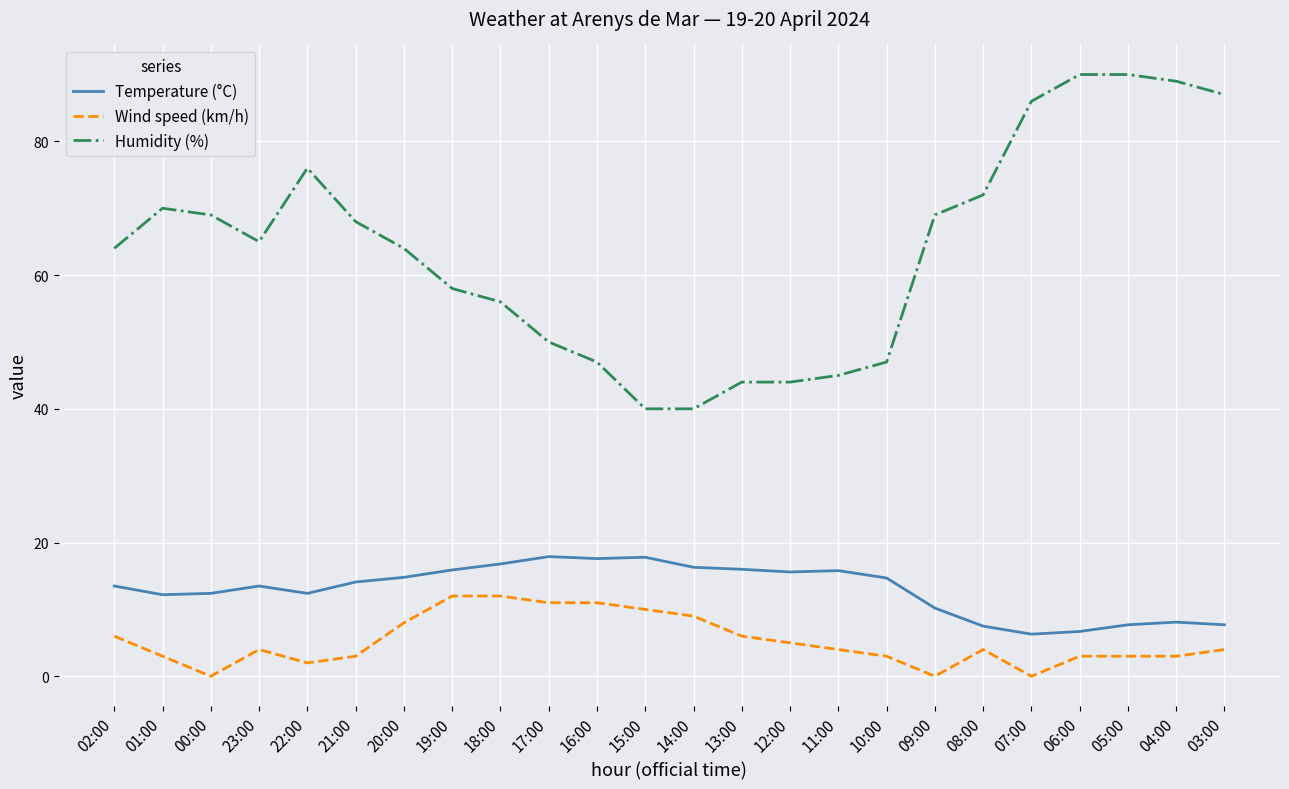

What is the minimum value for Humidity (%)?

40.0